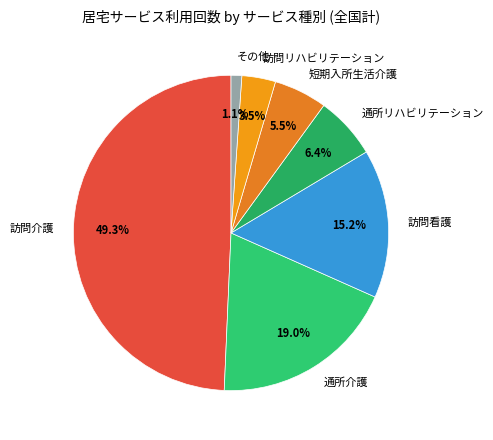

Count the number of slices in the pie.

7